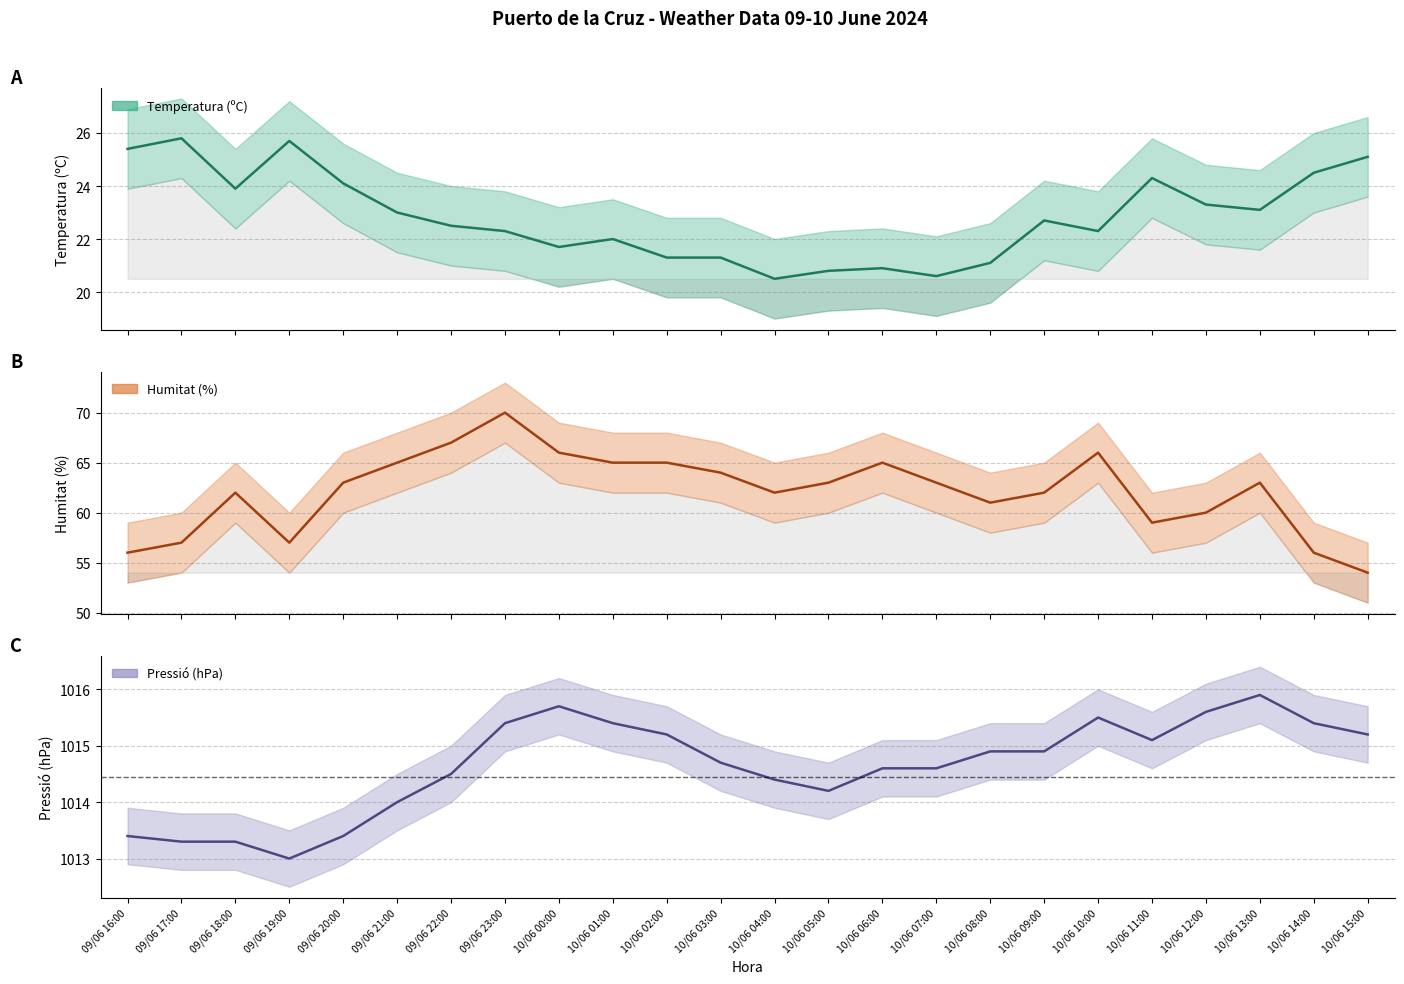

What are all the series names shown in the legend?

Temperatura (ºC), Humitat (%), Pressió (hPa)